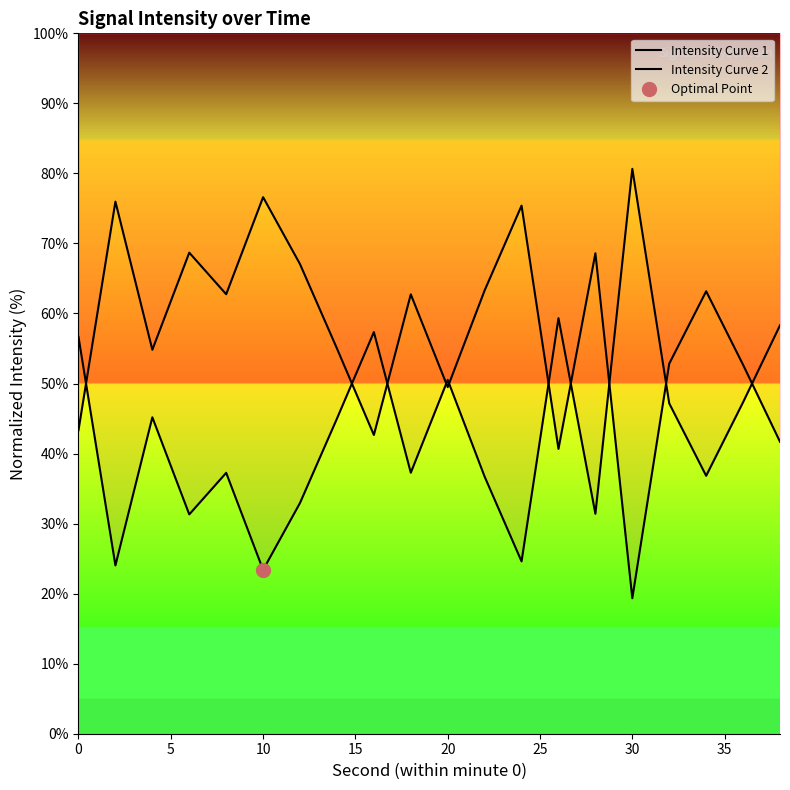

What is the greatest value displayed?

80.7